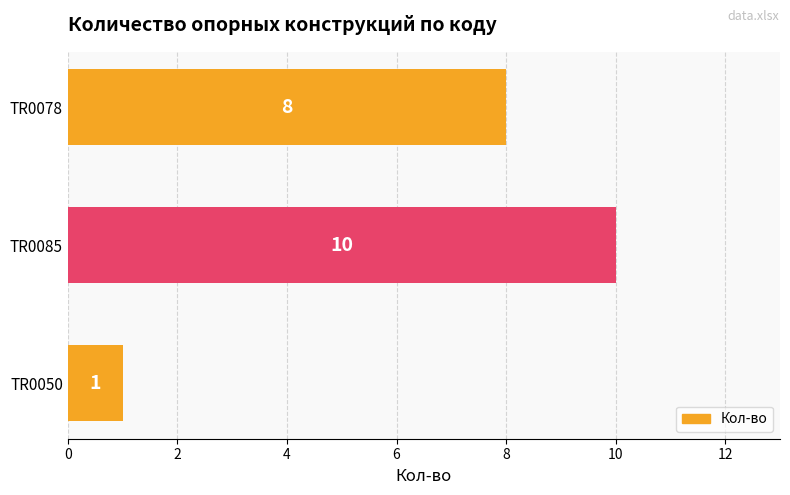

Are the bars grouped side by side (vs. stacked)?

No